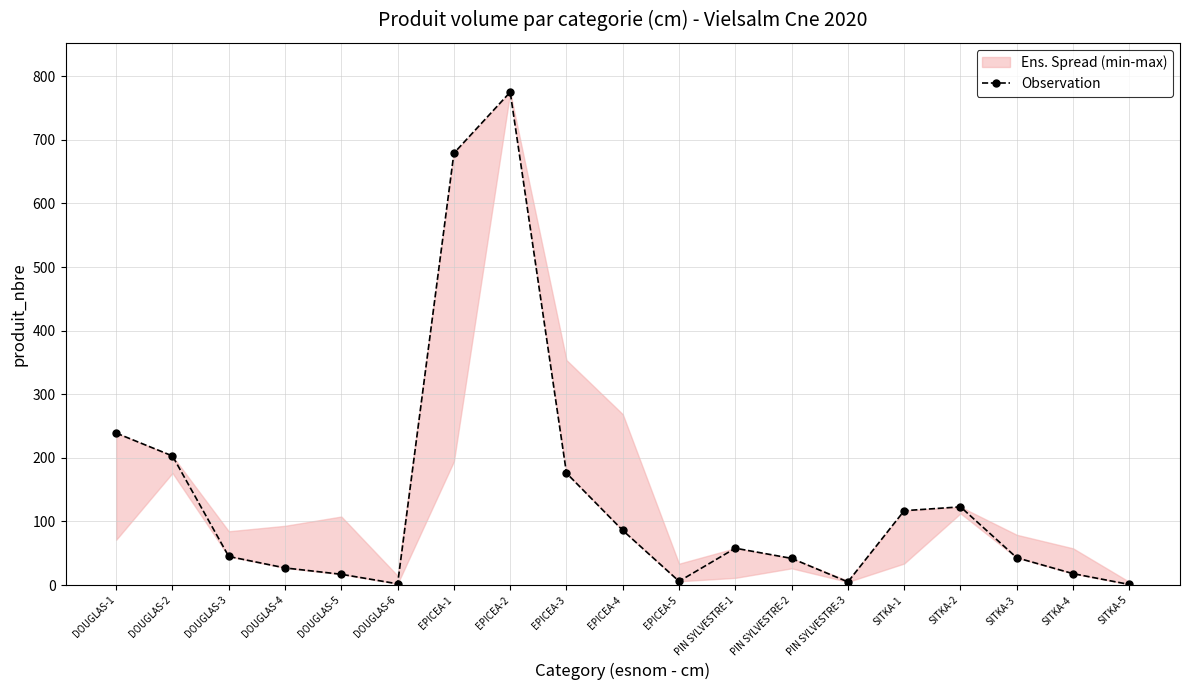

The chart shows a value of 2 at PIN SYLVESTRE-3. True or false?

False